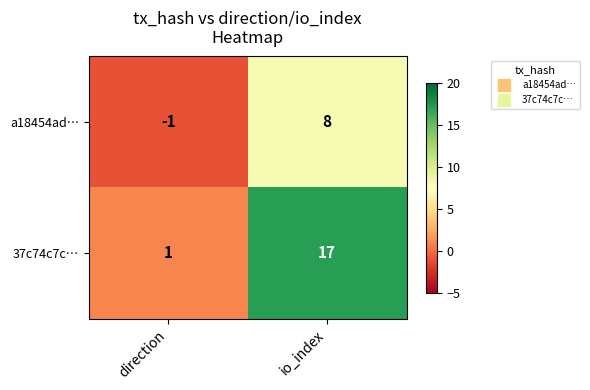

What is the spread (max minus min) of values at io_index?

9